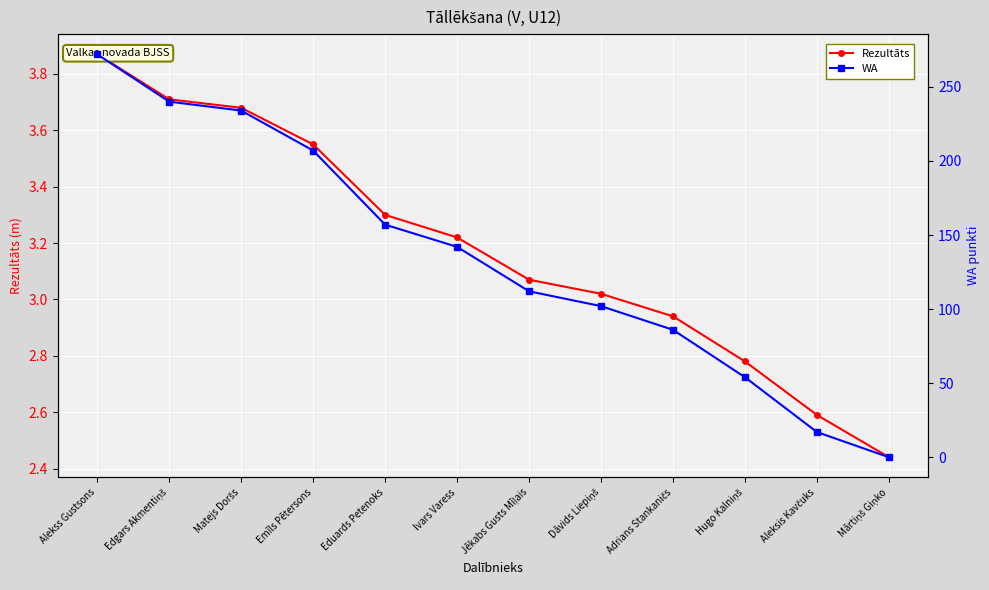

True or false: WA and Rezultāts intersect in this chart.

True